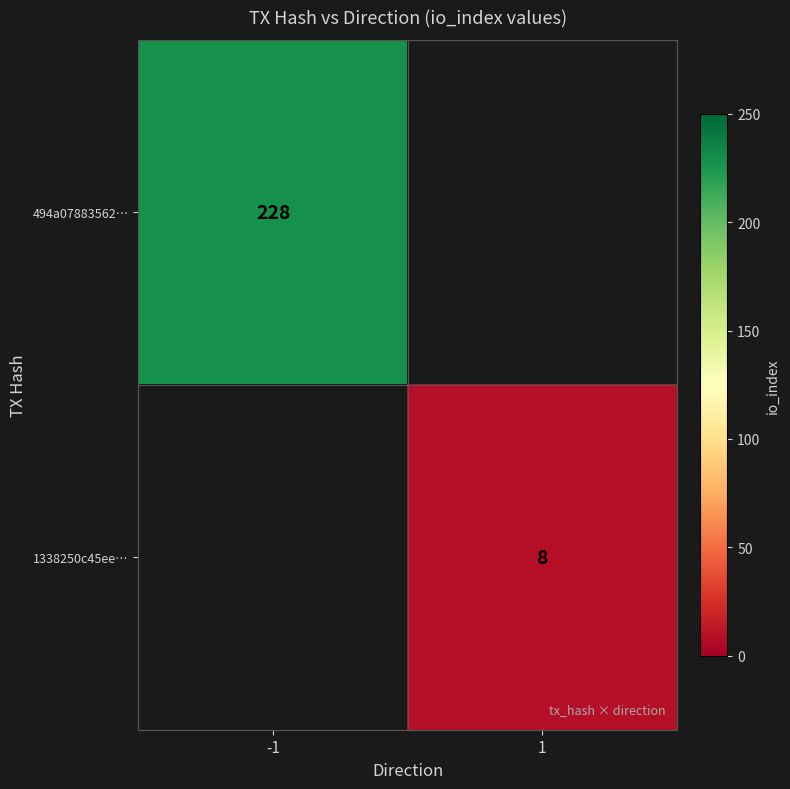

The 494a07883562… series shows 367.0 at -1. True or false?

False